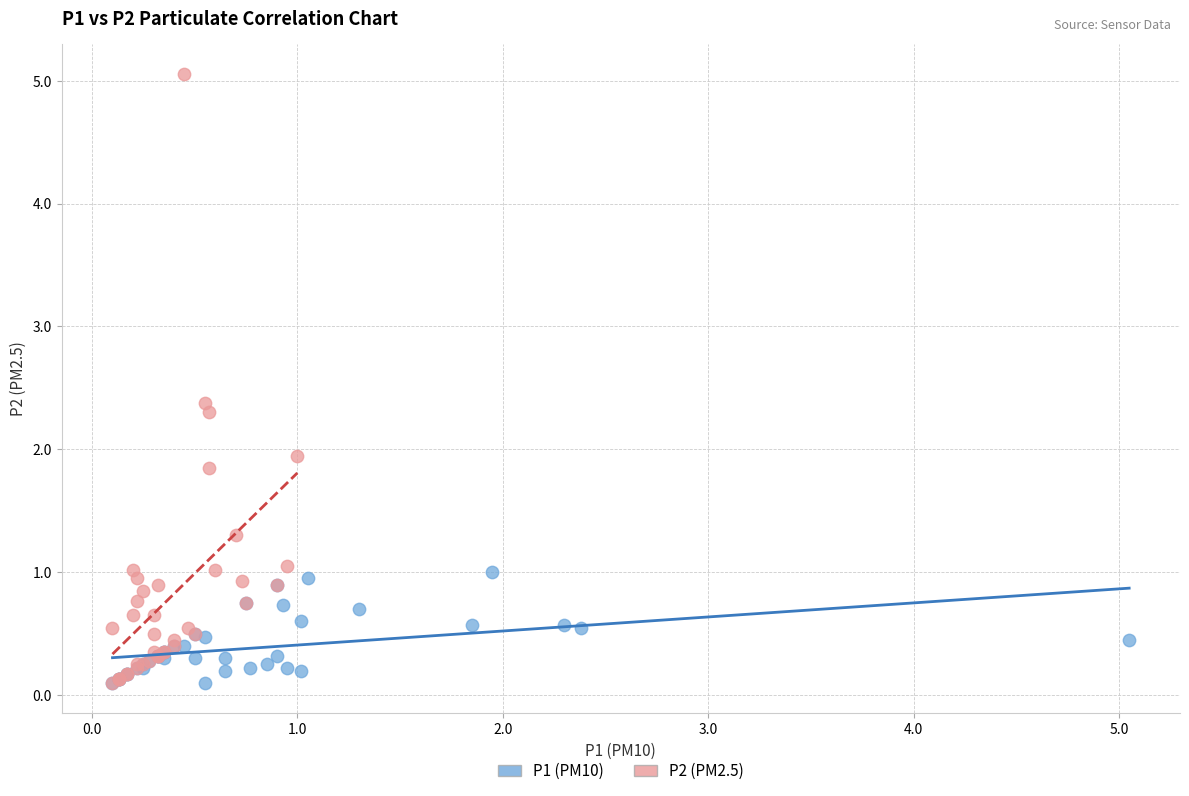

Which series has the largest Y range (max minus min)?

P2 (PM2.5)